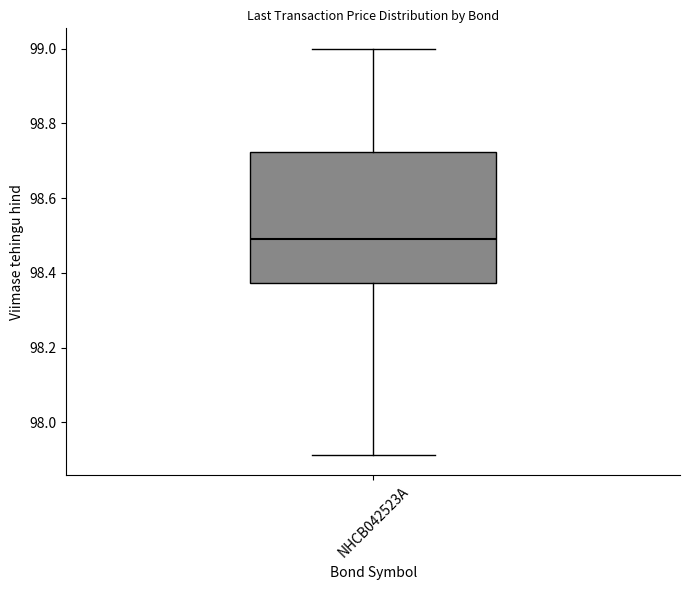

Transcribe this box plot: give where the median line is, the range the box spans, and where the two whiskers end, as read against the y-axis. The values are not printed on the chart, so give them approximately, as read against the axis.

median 98.50, box 98.38 to 98.72, whiskers 97.92 to 99.00